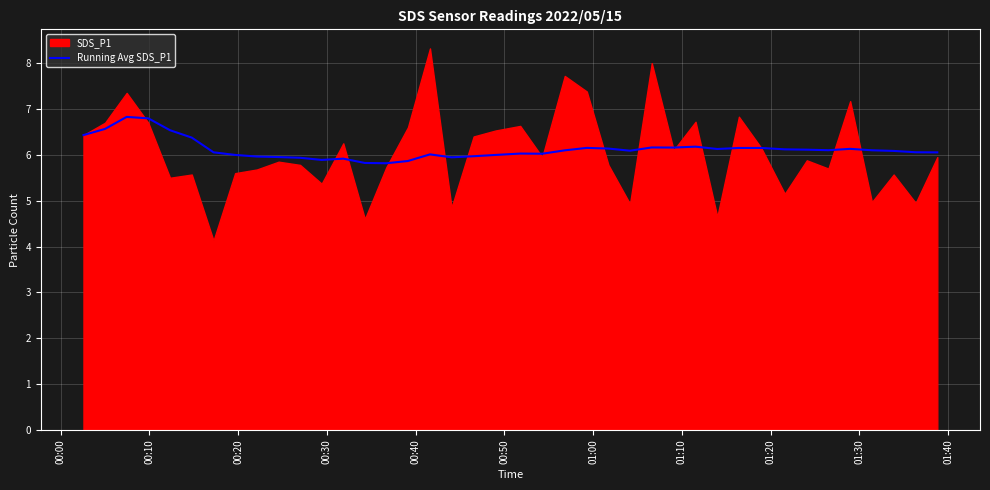

What is the lowest value of the Running Avg SDS_P1 series?

5.8